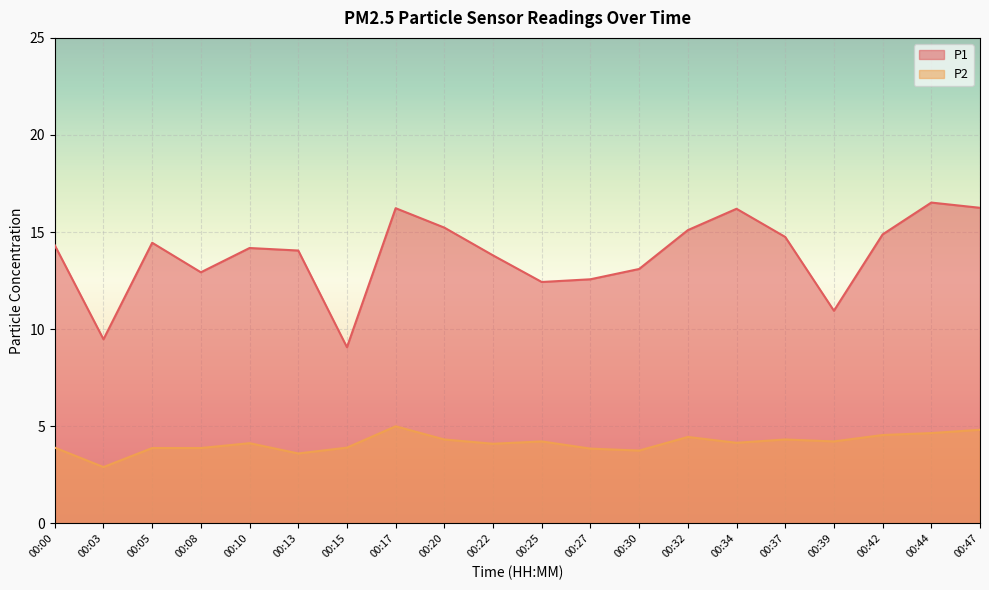

What is the value of the P1 point at the 12th from the left?

12.6